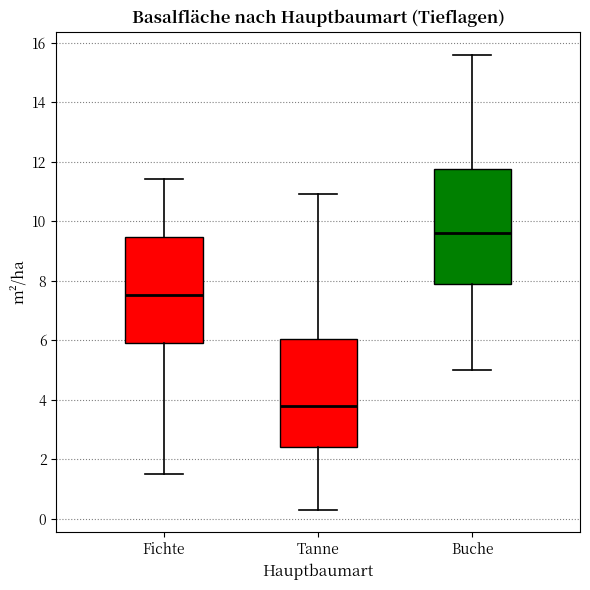

Which box's median line is the lowest?

Tanne